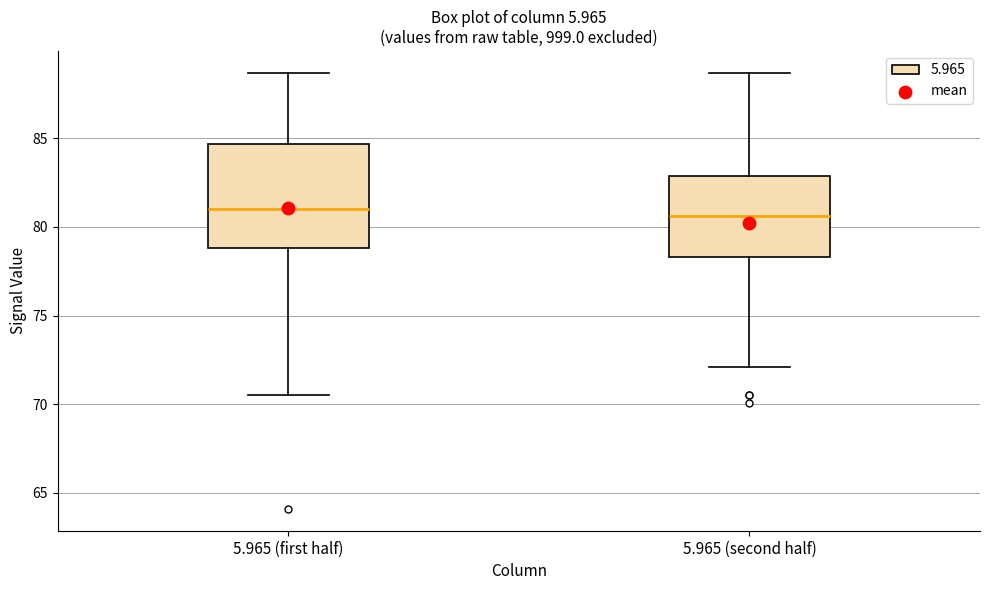

Reading left to right, transcribe this box plot: for each box, give where its median line is, the range the box spans, and where its two whiskers end, as read against the y-axis. The values are not printed on the chart, so give them approximately, as read against the axis.

5.965 (first half): median 81.0, box 79.0 to 84.5, whiskers 70.5 to 88.5
5.965 (second half): median 80.5, box 78.5 to 83.0, whiskers 72.0 to 88.5